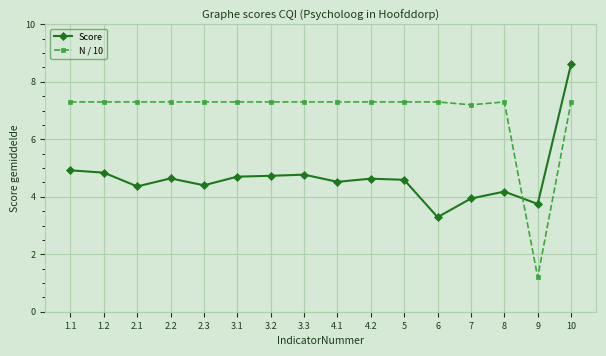

True or false: Score and N / 10 cross at least once.

True